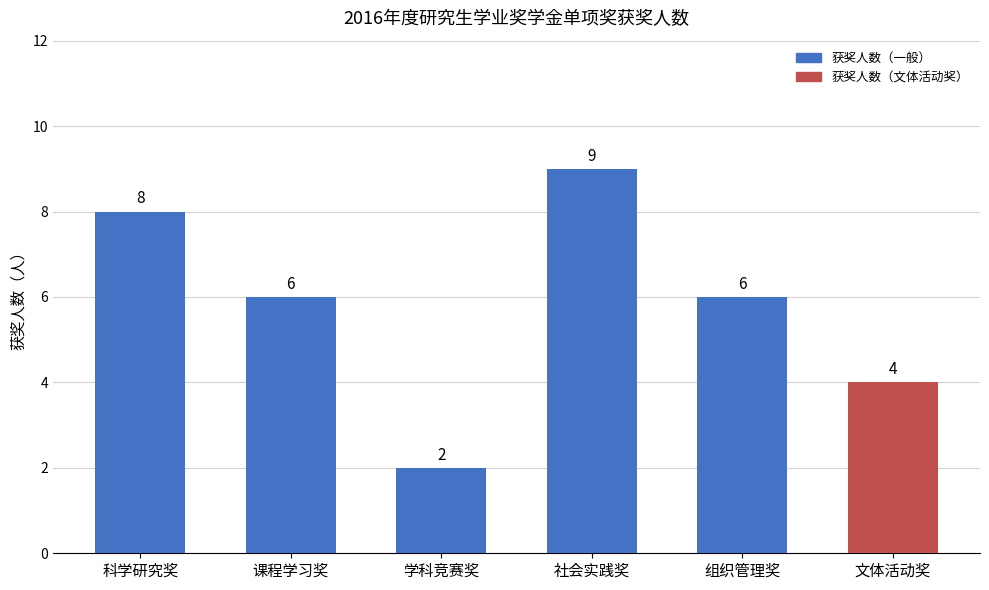

What is the maximum value shown in the chart?

9